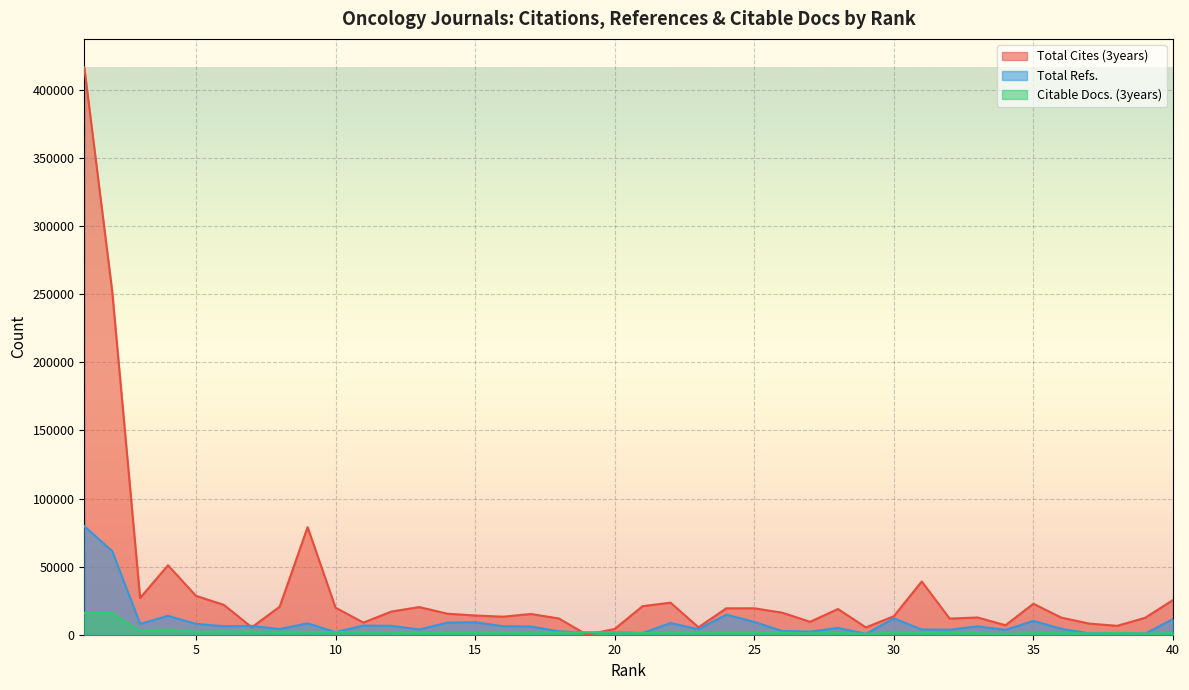

What is the value of the Total Cites (3years) point at the 14th from the left?

15437